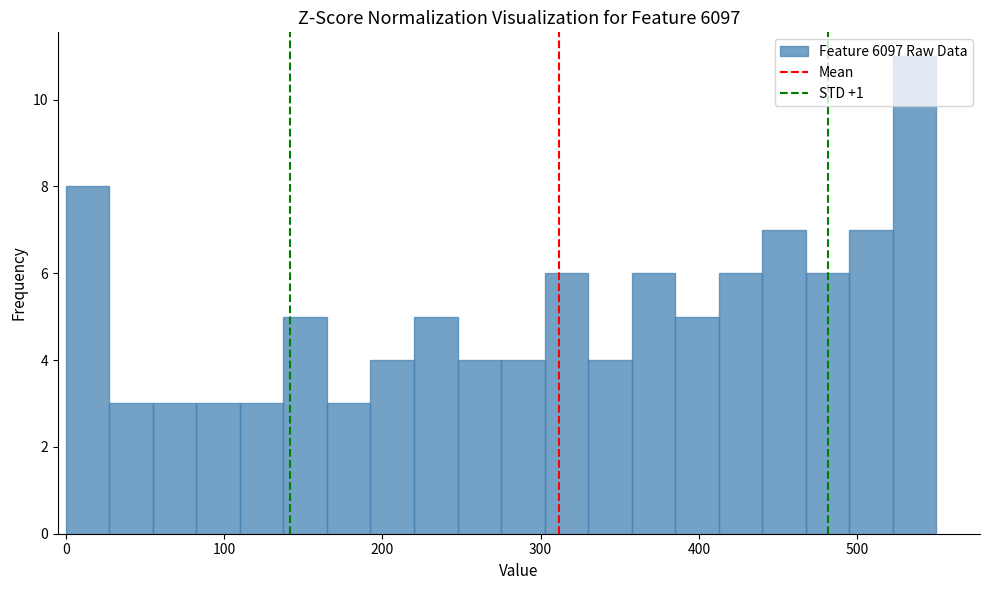

Around what value on the x-axis is the tallest bar? Give the approximate position of its centre, as read against the axis.

540